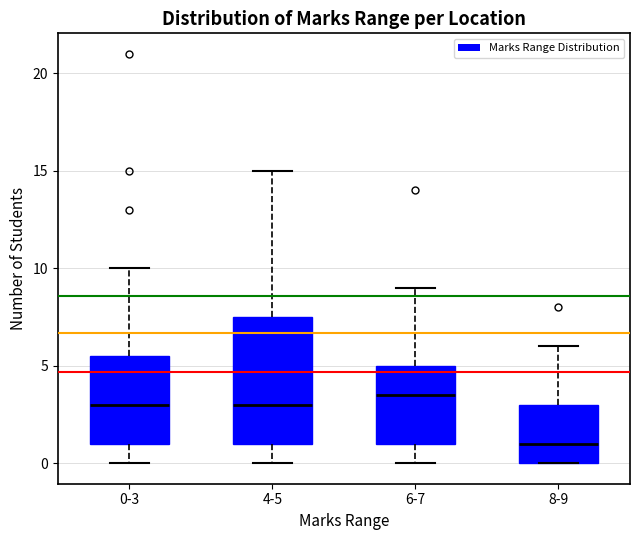

Which box is the tallest, from its lower edge to its upper edge?

4-5